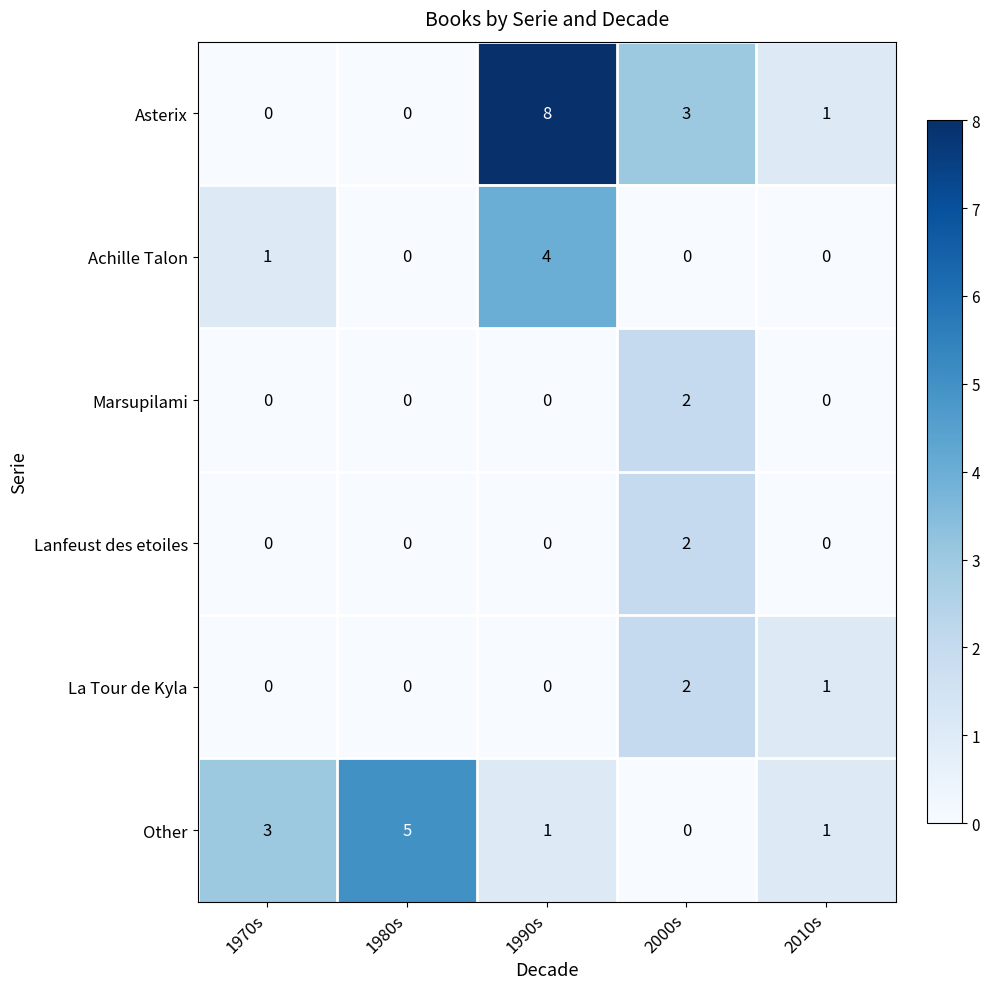

True or false: Asterix has a value of 1 at 2010s.

True